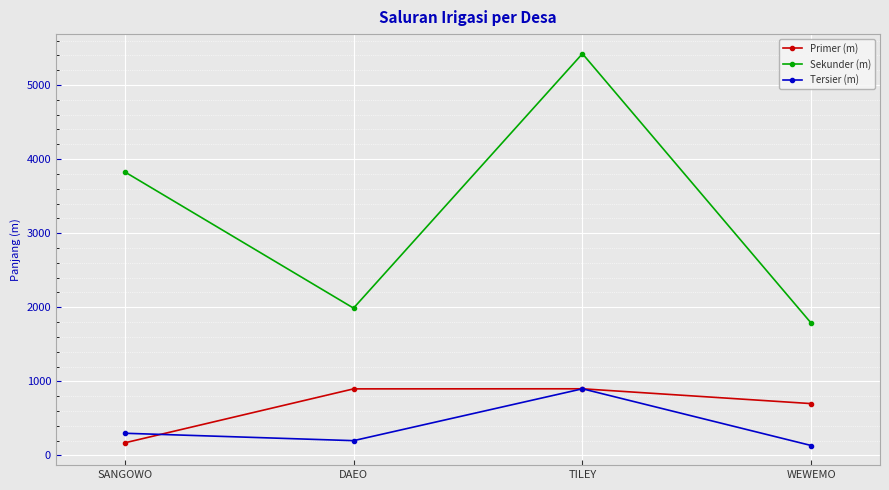

True or false: Tersier (m) and Sekunder (m) intersect in this chart.

False